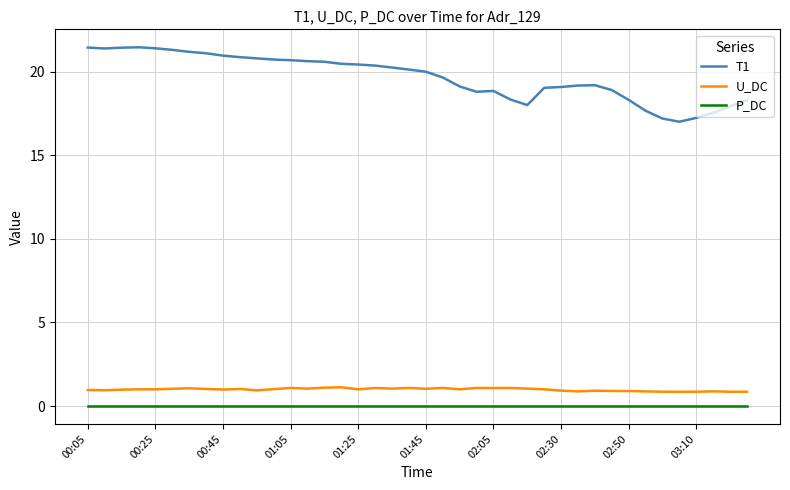

Which series has the largest range (max minus min)?

T1